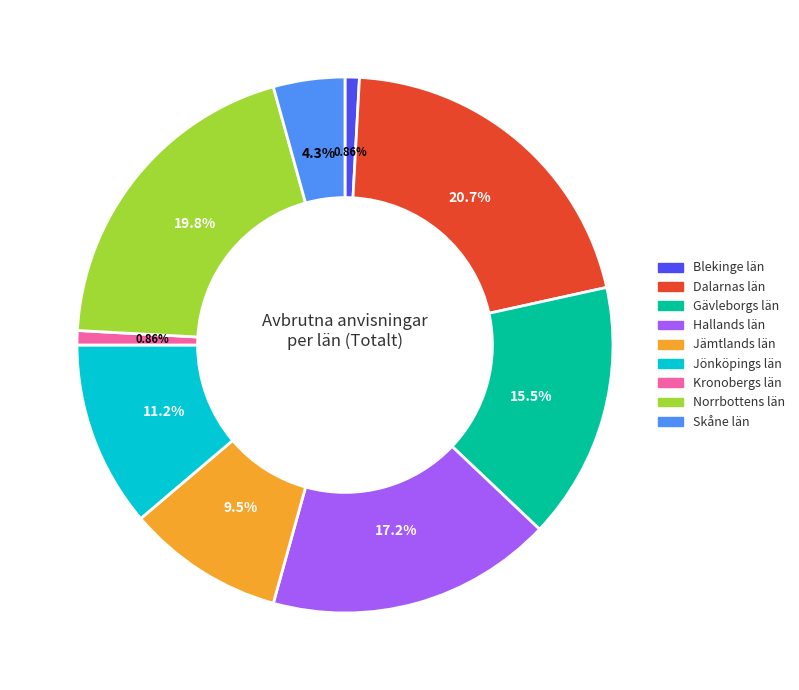

Does Blekinge län represent more than half of the total?

No